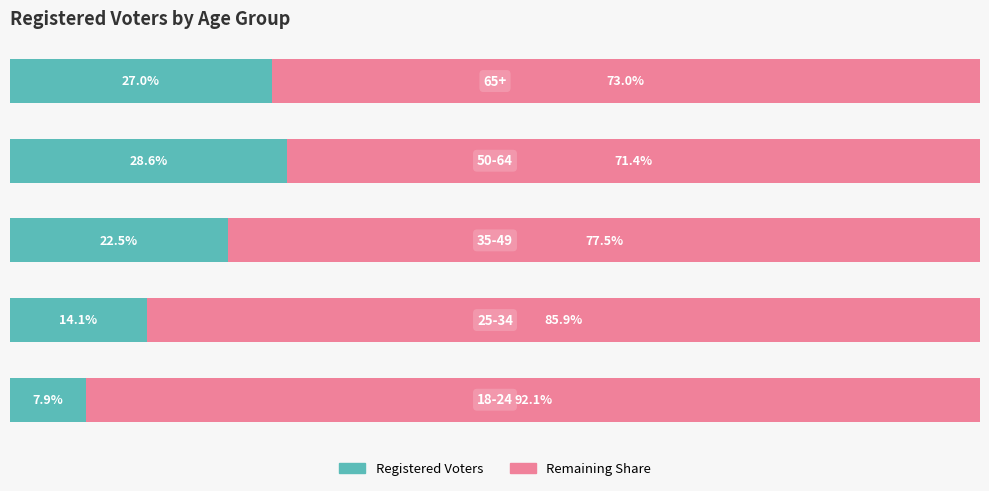

What are all the series names shown in the legend?

Registered Voters, Remaining Share